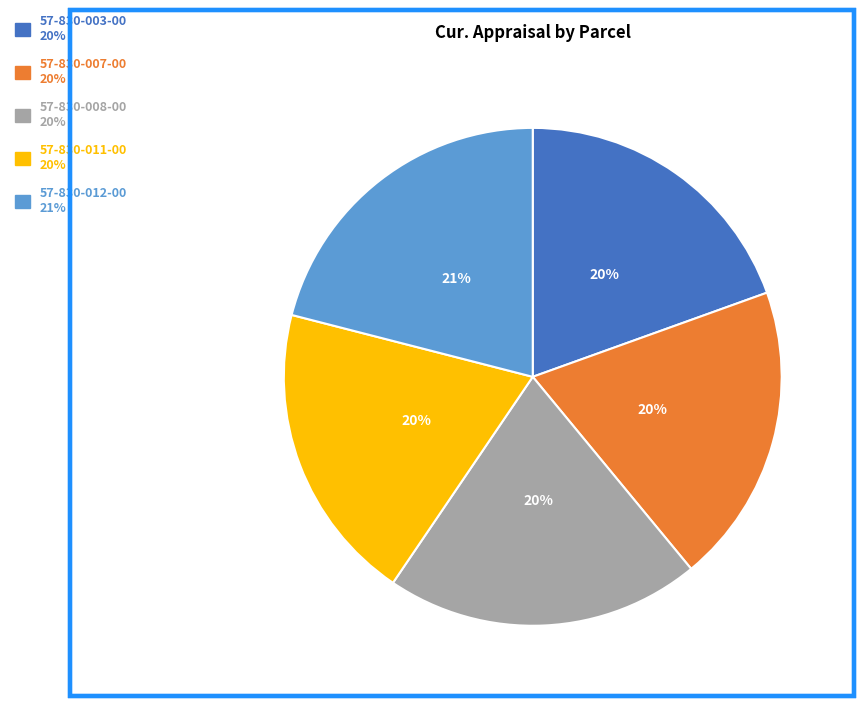

Which category has the biggest portion of the pie?

57-830-012-00